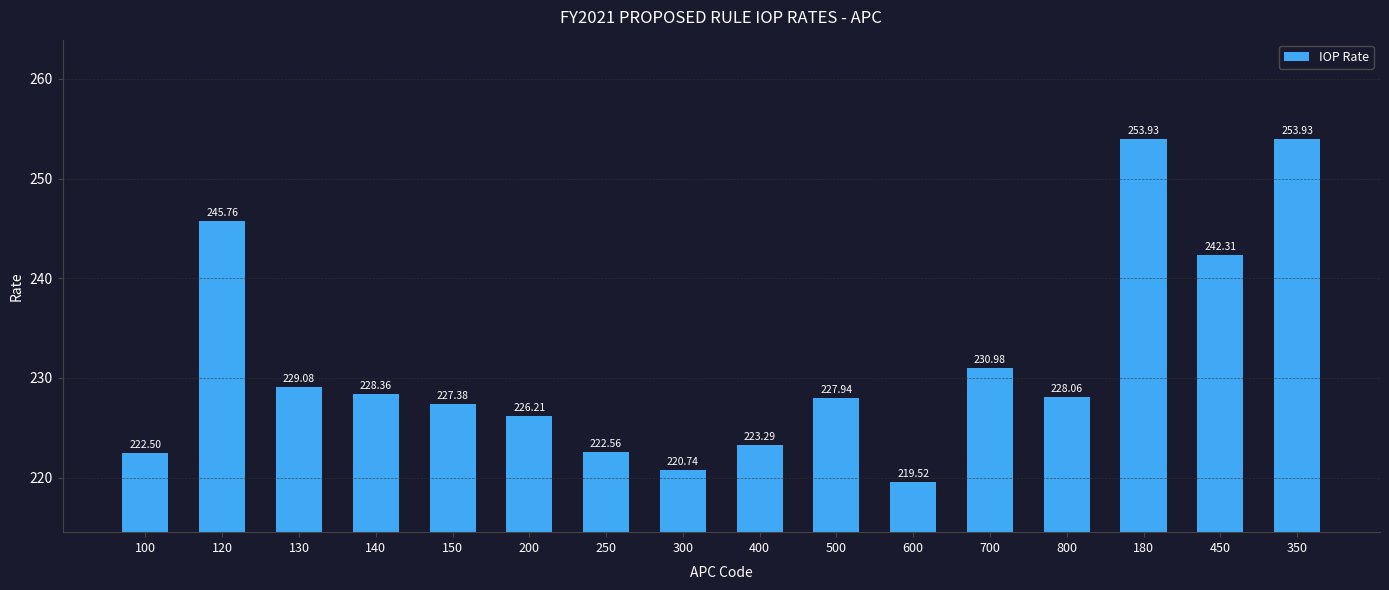

Read the value at 350.

253.9